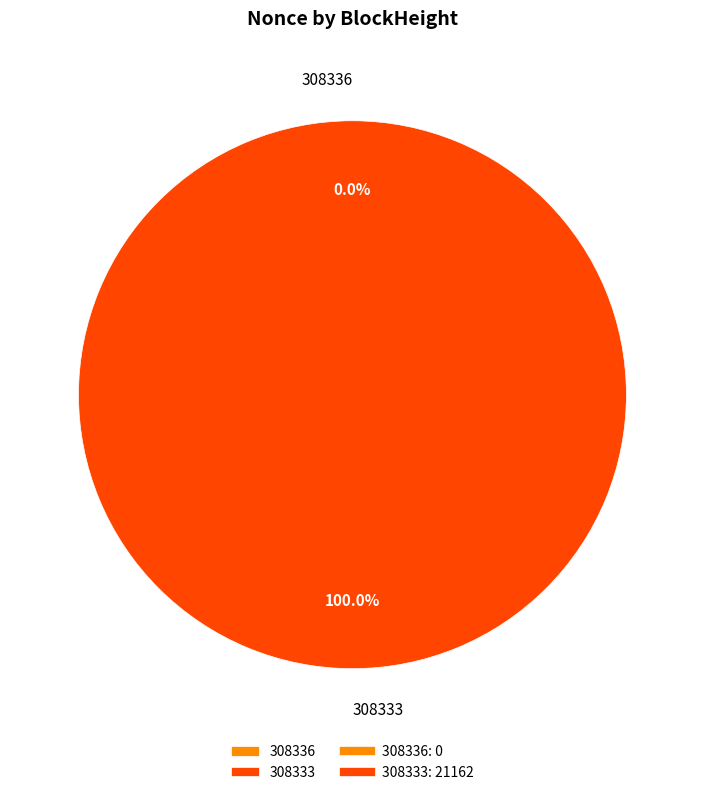

What is the smallest slice in the pie chart?

308336